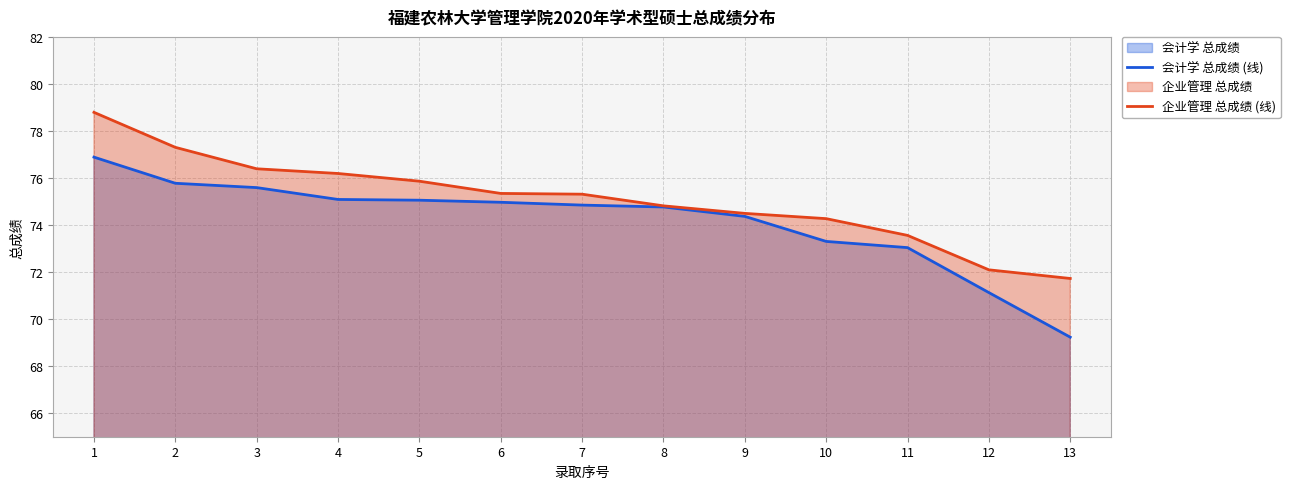

How many lines are shown in the chart?

2